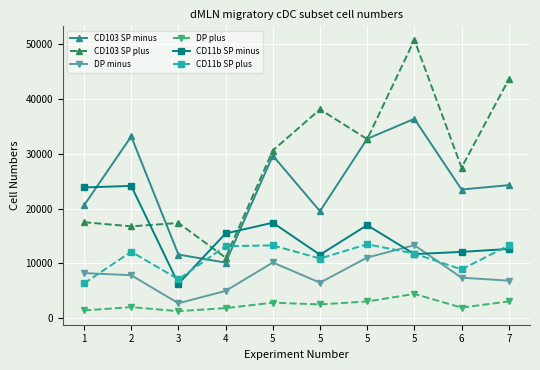

How many data points does each series have?

10